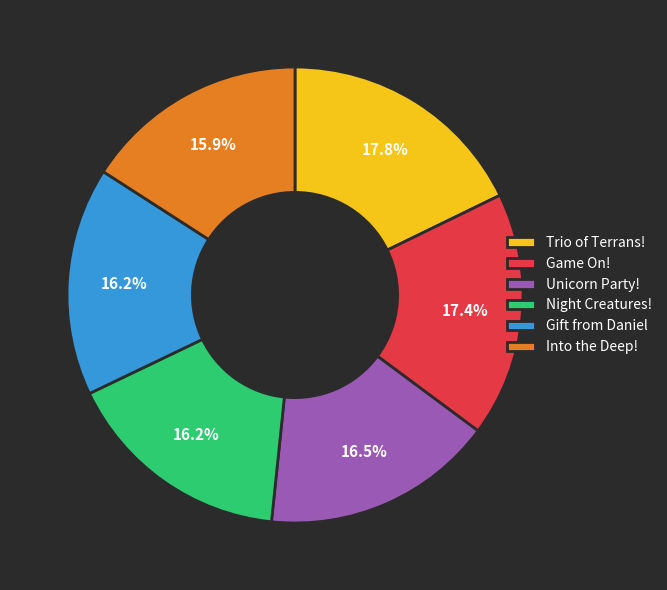

What is the ratio of the value at Unicorn Party! to the value at Trio of Terrans!?

0.9